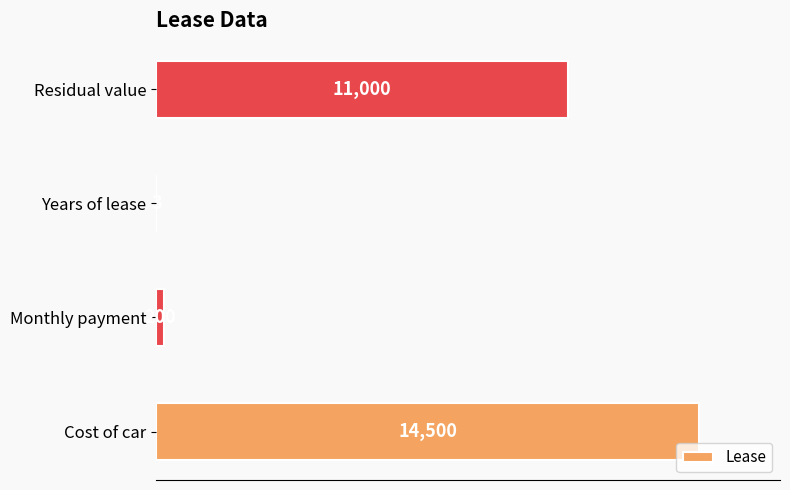

True or false: the data shows 11000 at Residual value.

True